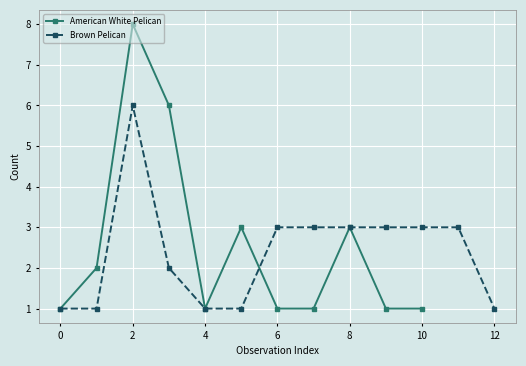

What is the value of the 1st point from the left?

1